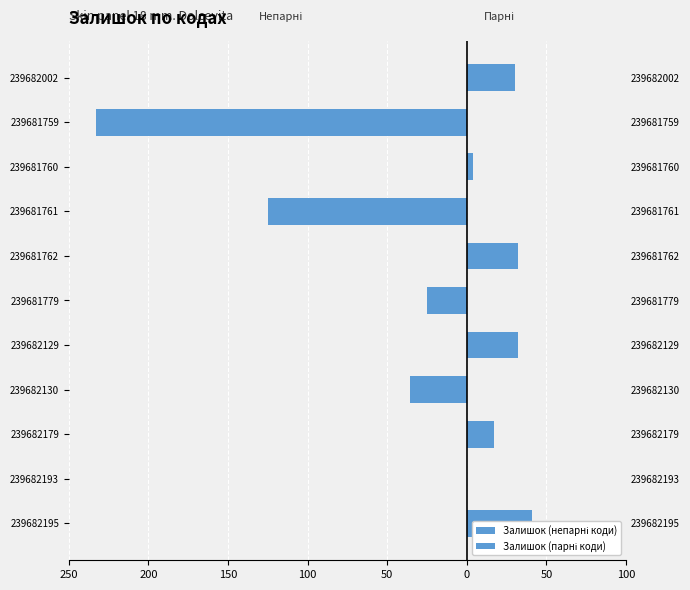

How many groups of bars are there?

11